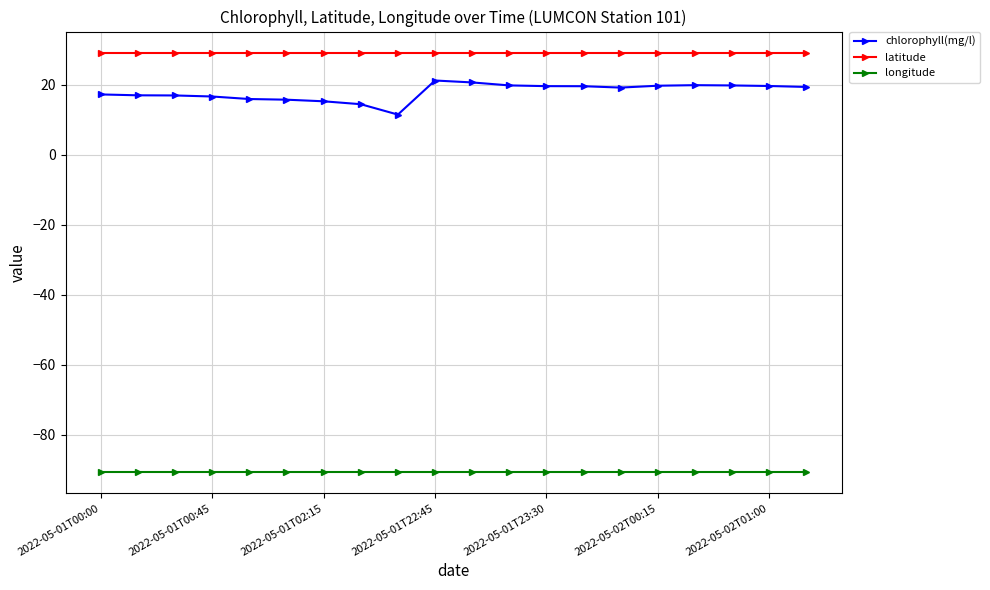

Which series has the largest range (max minus min)?

chlorophyll(mg/l)